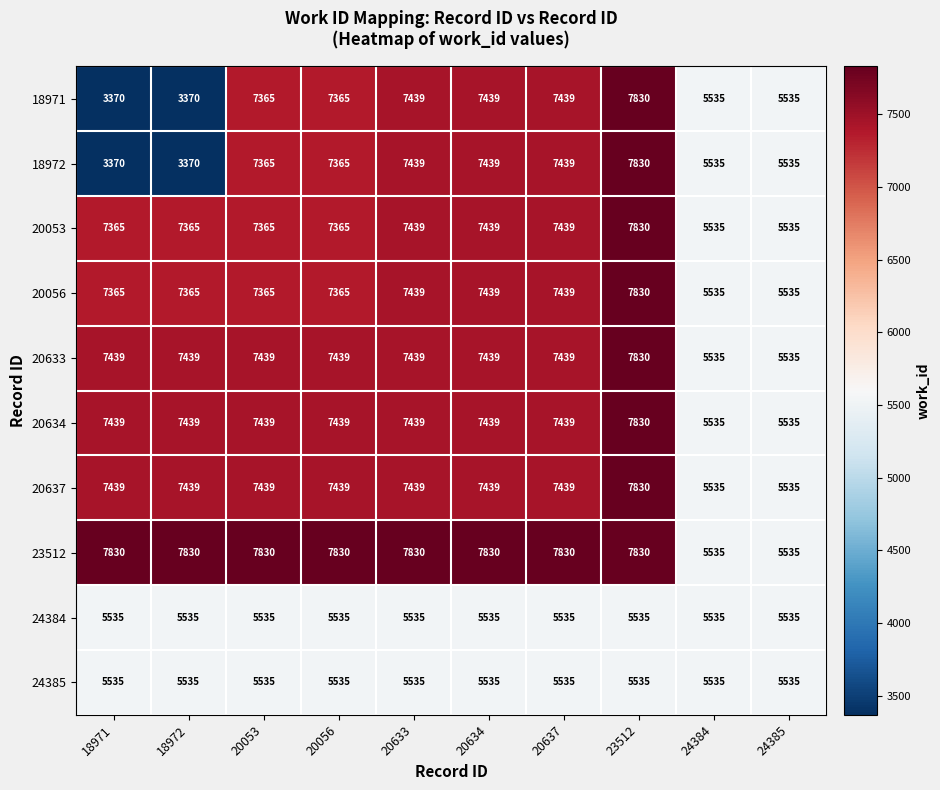

What is the sum of the 23512 values at 23512 and 20056?

15660